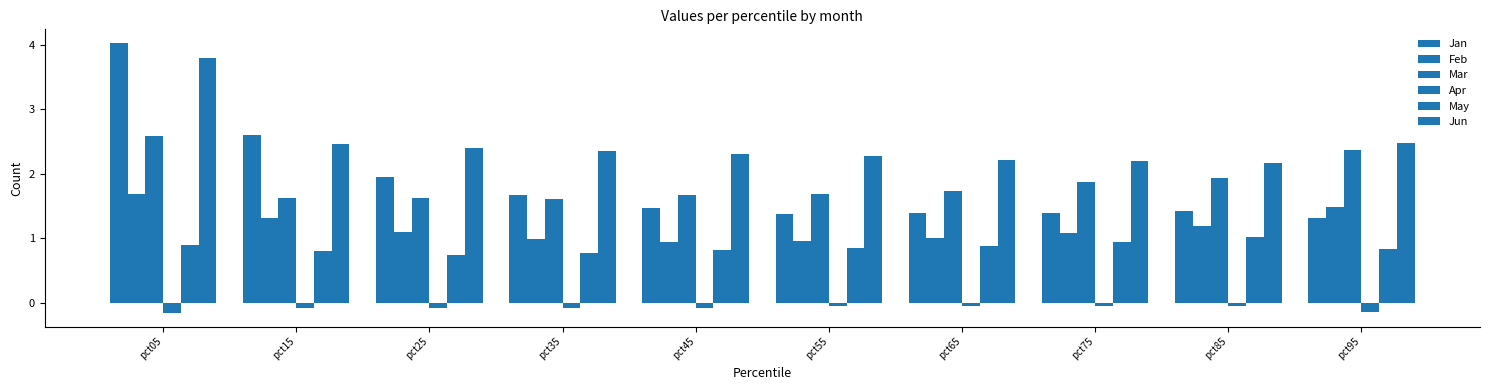

What is the approximate value of Apr at pct35?

-0.1